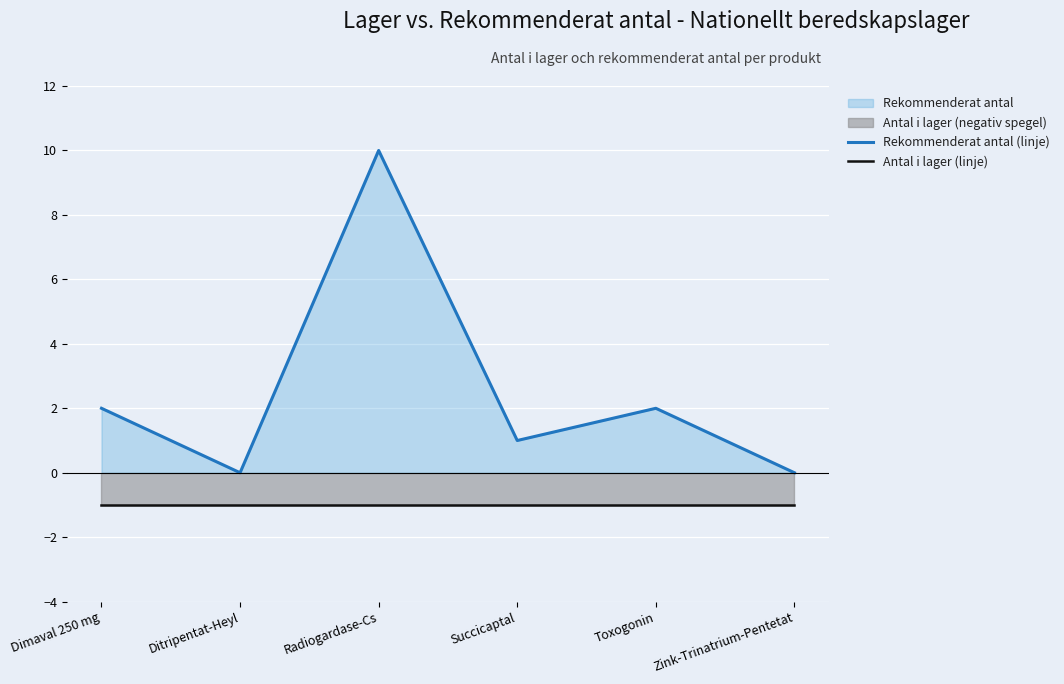

Which has a higher value, Zink-Trinatrium-Pentetat or Ditripentat-Heyl?

Zink-Trinatrium-Pentetat